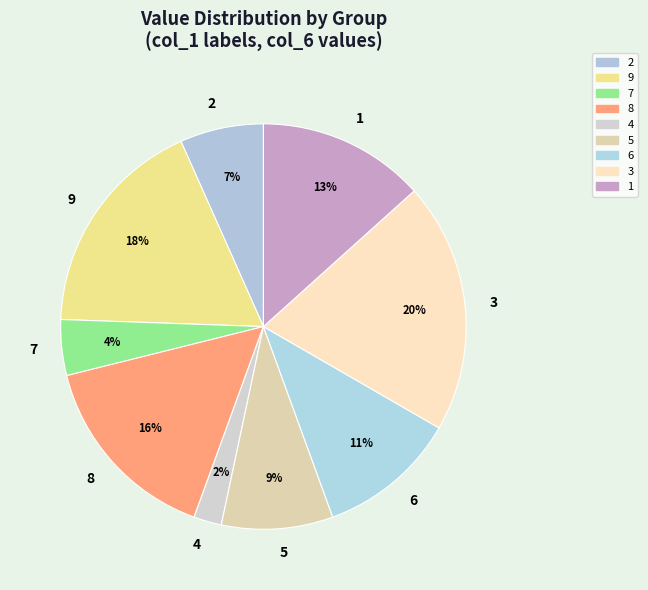

To the nearest percent, what is the average slice percentage?

11%